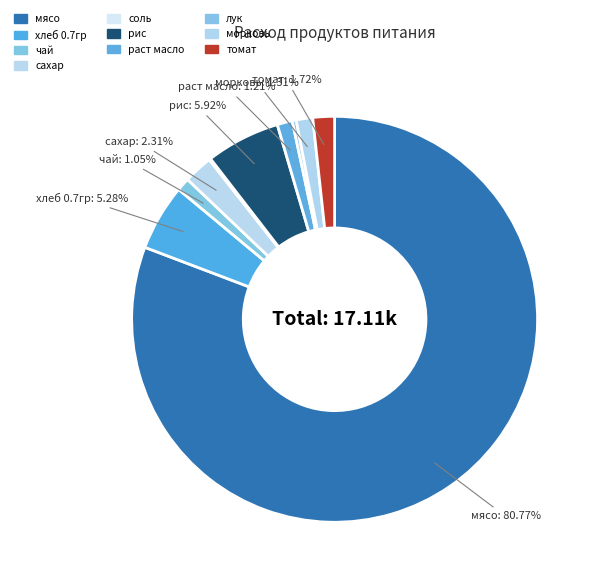

What is the change in value from рис to томат?

-717.5